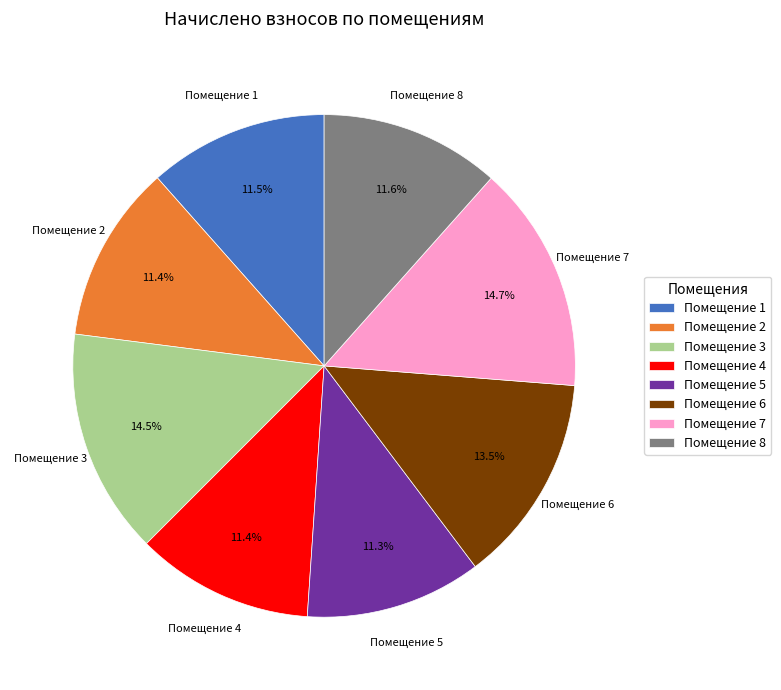

Which has a higher value, Помещение 6 or Помещение 4?

Помещение 6